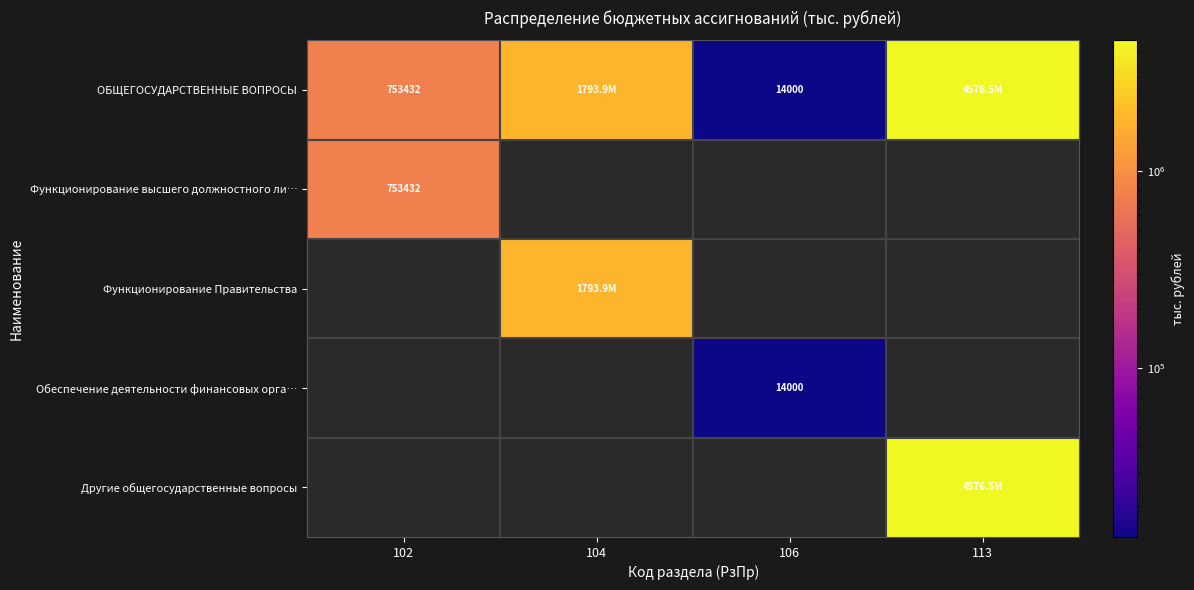

Is it true that Функционирование Правительства equals 1148117.5 at 106?

False